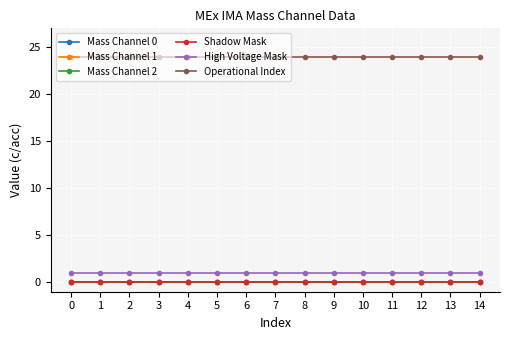

The Mass Channel 1 series shows 0 at 14. True or false?

True